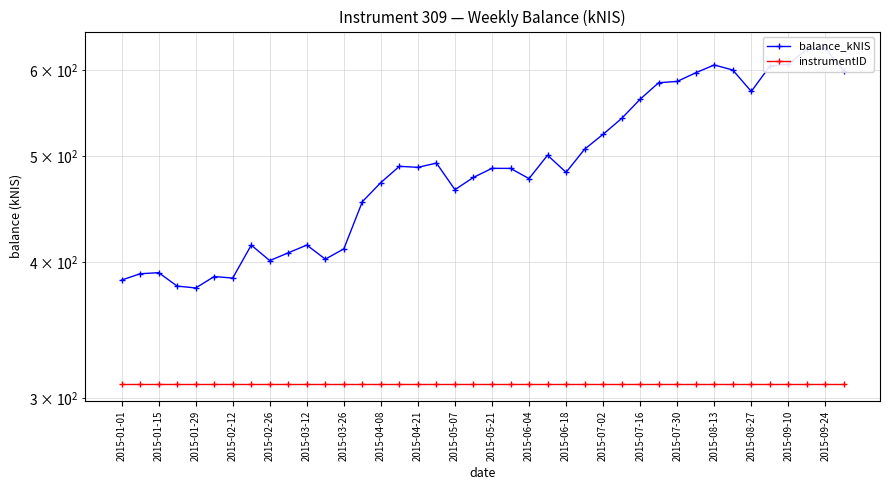

Does the chart have visible grid lines?

Yes